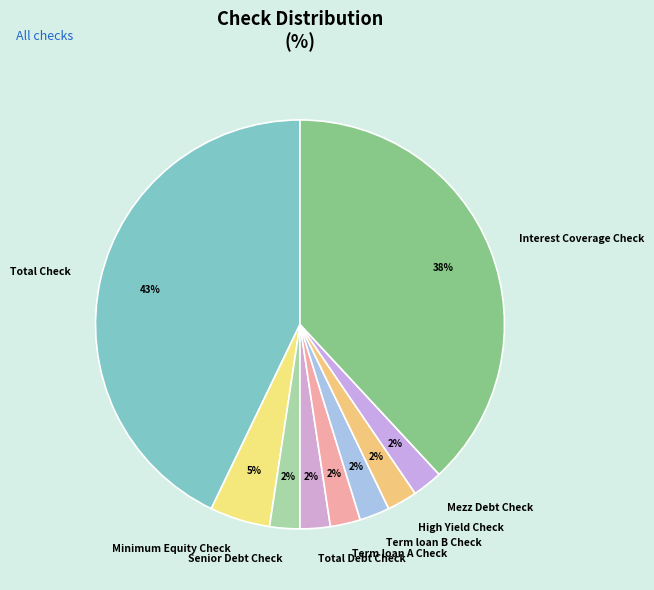

How many slices are in this pie chart?

9